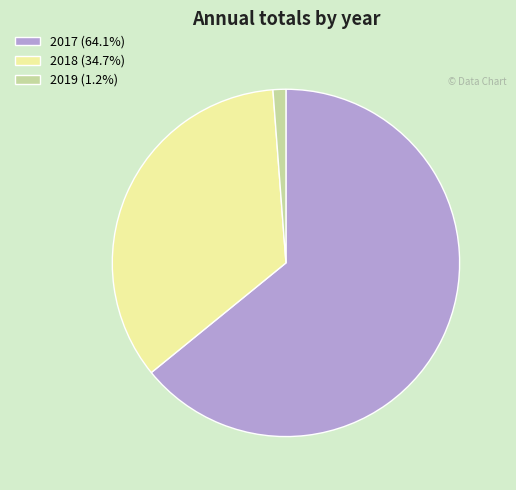

Does 2018 (34.7%) account for over 50% of the chart?

No